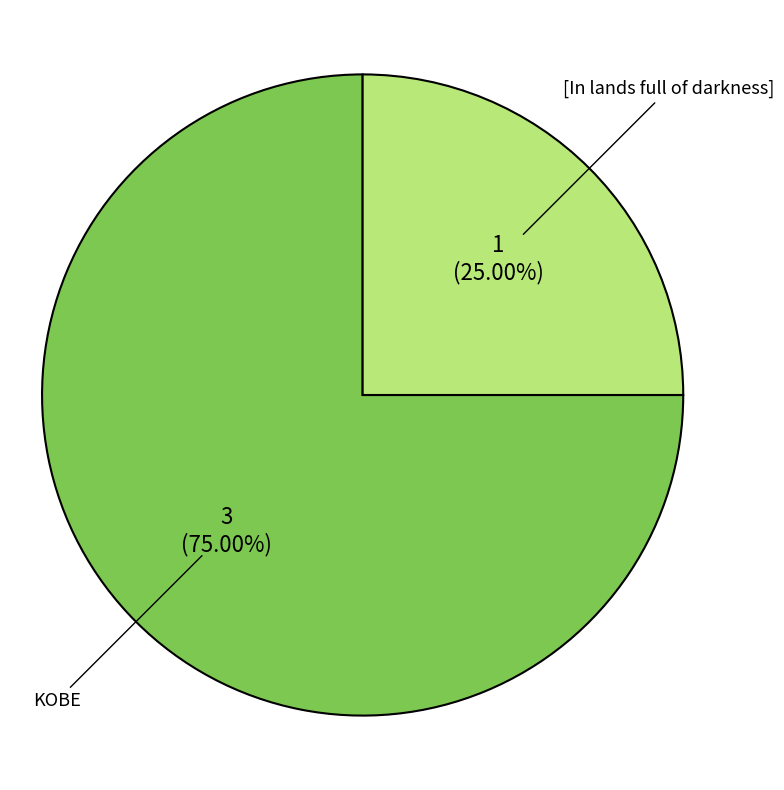

Is there a majority slice in this chart?

Yes